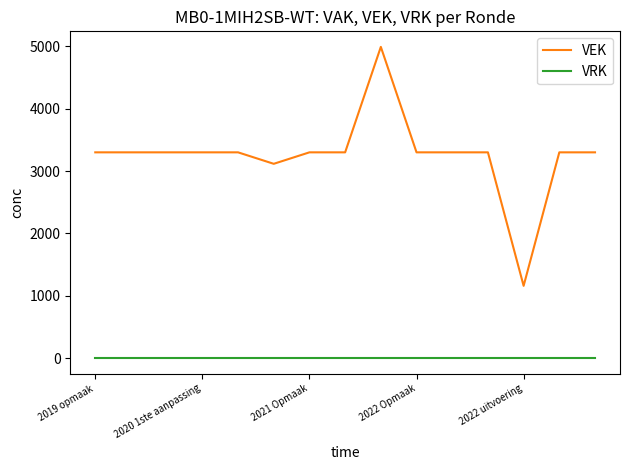

True or false: VEK and VRK cross at least once.

False